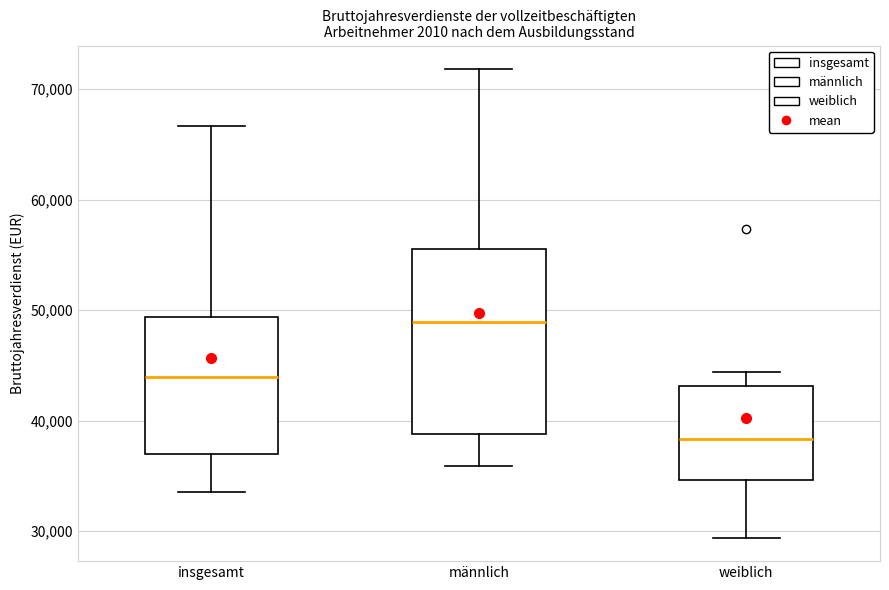

Reading left to right, read every box against the y-axis: the position of its median line, the range the box covers, and the ends of its whiskers. The values are not printed on the chart, so give them approximately, as read against the axis.

insgesamt: median 44000, box 37000 to 49000, whiskers 34000 to 67000
männlich: median 49000, box 39000 to 55000, whiskers 36000 to 72000
weiblich: median 38000, box 35000 to 43000, whiskers 29000 to 44000